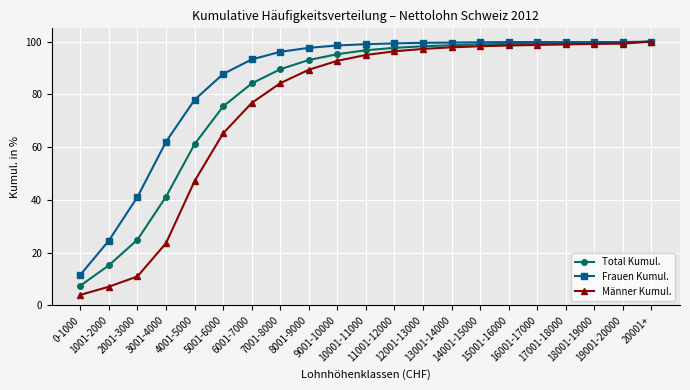

How many distinct data groups are displayed?

3